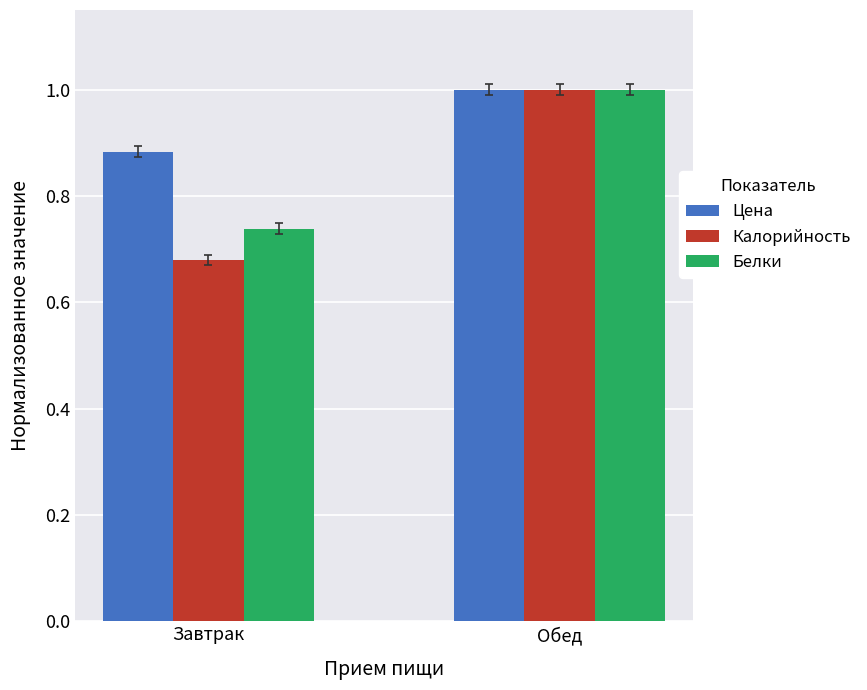

What is the difference between the highest and lowest values at Завтрак?

0.2